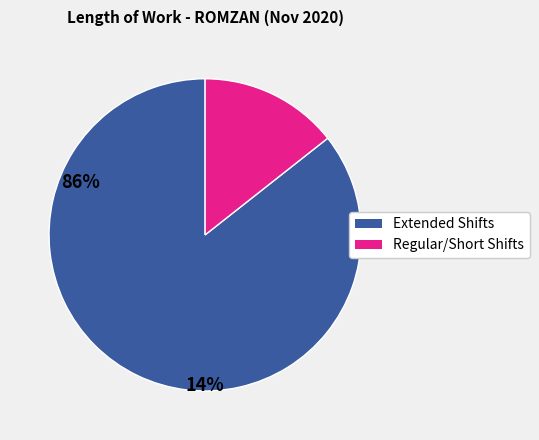

Count the number of slices in the pie.

2